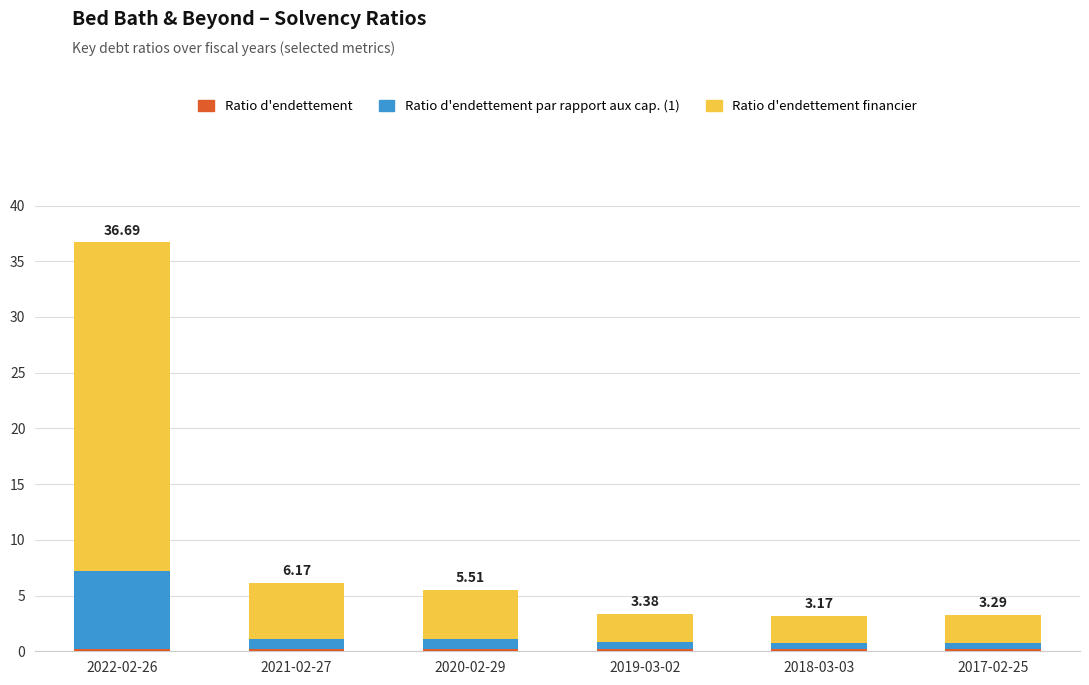

At which category is the sum across all series the highest?

2022-02-26